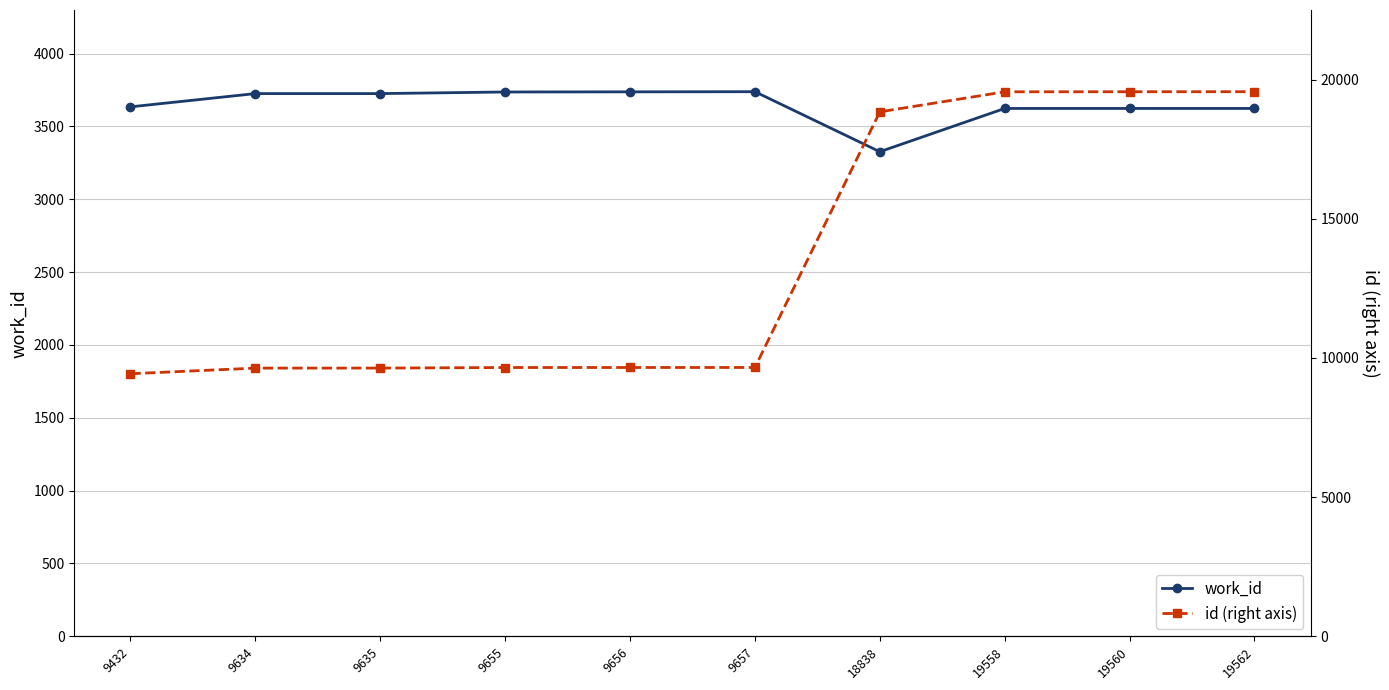

True or false: work_id and id (right axis) intersect in this chart.

False